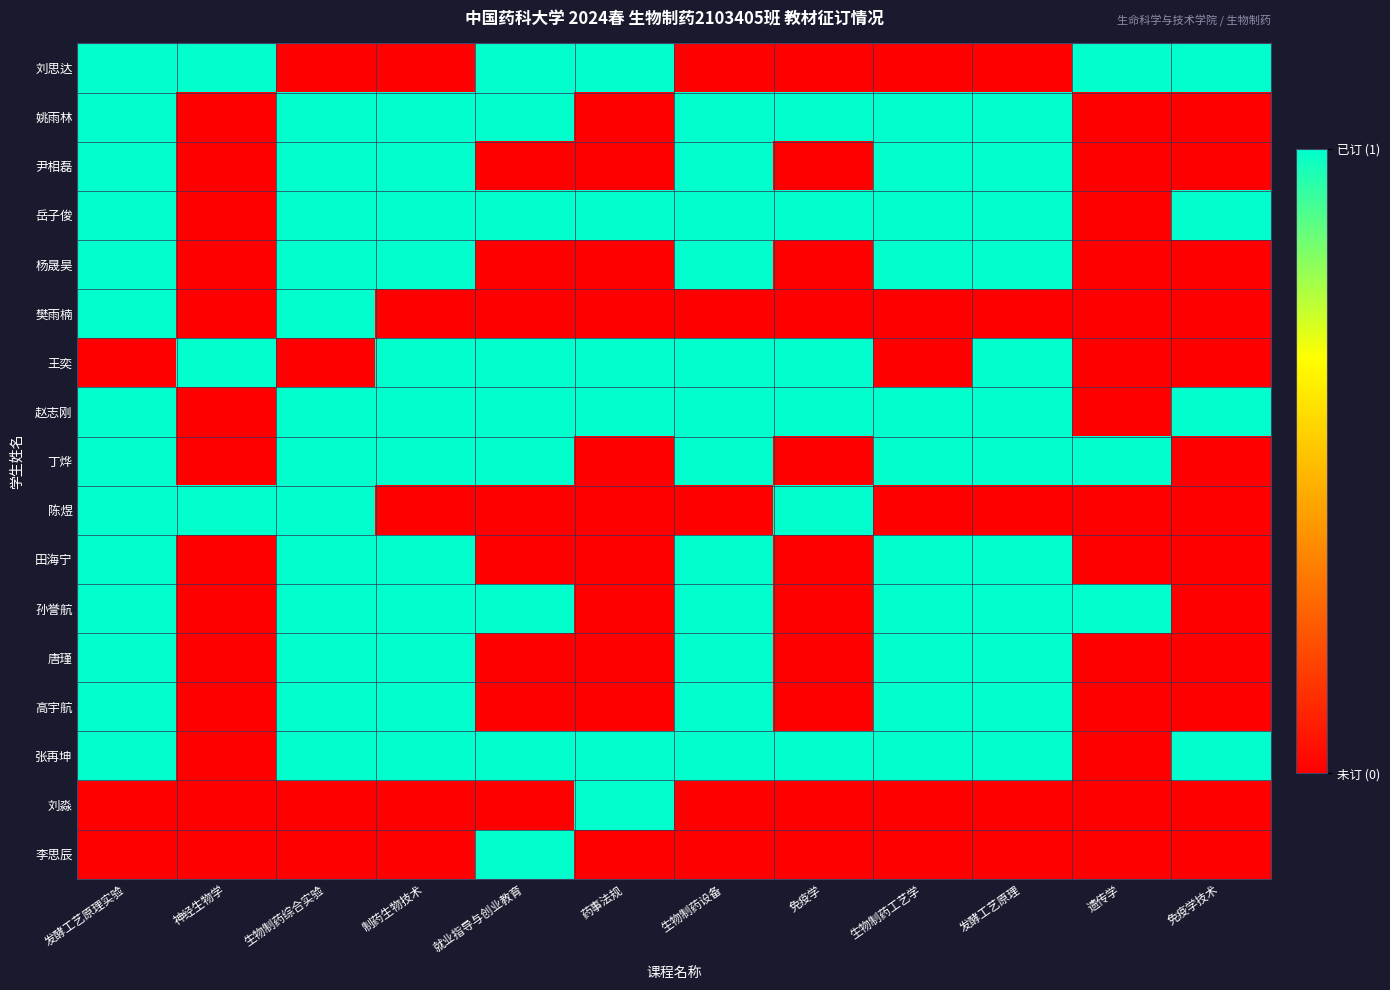

Reading left to right, transcribe all the data shown in this chart.

刘思达: 发酵工艺原理实验=1	神经生物学=1	生物制药综合实验=0	制药生物技术=0	就业指导与创业教育=1	药事法规=1	生物制药设备=0	免疫学=0	生物制药工艺学=0	发酵工艺原理=0	遗传学=1	免疫学技术=1
姚雨林: 发酵工艺原理实验=1	神经生物学=0	生物制药综合实验=1	制药生物技术=1	就业指导与创业教育=1	药事法规=0	生物制药设备=1	免疫学=1	生物制药工艺学=1	发酵工艺原理=1	遗传学=0	免疫学技术=0
尹相磊: 发酵工艺原理实验=1	神经生物学=0	生物制药综合实验=1	制药生物技术=1	就业指导与创业教育=0	药事法规=0	生物制药设备=1	免疫学=0	生物制药工艺学=1	发酵工艺原理=1	遗传学=0	免疫学技术=0
岳子俊: 发酵工艺原理实验=1	神经生物学=0	生物制药综合实验=1	制药生物技术=1	就业指导与创业教育=1	药事法规=1	生物制药设备=1	免疫学=1	生物制药工艺学=1	发酵工艺原理=1	遗传学=0	免疫学技术=1
杨晟昊: 发酵工艺原理实验=1	神经生物学=0	生物制药综合实验=1	制药生物技术=1	就业指导与创业教育=0	药事法规=0	生物制药设备=1	免疫学=0	生物制药工艺学=1	发酵工艺原理=1	遗传学=0	免疫学技术=0
樊雨楠: 发酵工艺原理实验=1	神经生物学=0	生物制药综合实验=1	制药生物技术=0	就业指导与创业教育=0	药事法规=0	生物制药设备=0	免疫学=0	生物制药工艺学=0	发酵工艺原理=0	遗传学=0	免疫学技术=0
王奕: 发酵工艺原理实验=0	神经生物学=1	生物制药综合实验=0	制药生物技术=1	就业指导与创业教育=1	药事法规=1	生物制药设备=1	免疫学=1	生物制药工艺学=0	发酵工艺原理=1	遗传学=0	免疫学技术=0
赵志刚: 发酵工艺原理实验=1	神经生物学=0	生物制药综合实验=1	制药生物技术=1	就业指导与创业教育=1	药事法规=1	生物制药设备=1	免疫学=1	生物制药工艺学=1	发酵工艺原理=1	遗传学=0	免疫学技术=1
丁烨: 发酵工艺原理实验=1	神经生物学=0	生物制药综合实验=1	制药生物技术=1	就业指导与创业教育=1	药事法规=0	生物制药设备=1	免疫学=0	生物制药工艺学=1	发酵工艺原理=1	遗传学=1	免疫学技术=0
陈煜: 发酵工艺原理实验=1	神经生物学=1	生物制药综合实验=1	制药生物技术=0	就业指导与创业教育=0	药事法规=0	生物制药设备=0	免疫学=1	生物制药工艺学=0	发酵工艺原理=0	遗传学=0	免疫学技术=0
田海宁: 发酵工艺原理实验=1	神经生物学=0	生物制药综合实验=1	制药生物技术=1	就业指导与创业教育=0	药事法规=0	生物制药设备=1	免疫学=0	生物制药工艺学=1	发酵工艺原理=1	遗传学=0	免疫学技术=0
孙誉航: 发酵工艺原理实验=1	神经生物学=0	生物制药综合实验=1	制药生物技术=1	就业指导与创业教育=1	药事法规=0	生物制药设备=1	免疫学=0	生物制药工艺学=1	发酵工艺原理=1	遗传学=1	免疫学技术=0
唐瑾: 发酵工艺原理实验=1	神经生物学=0	生物制药综合实验=1	制药生物技术=1	就业指导与创业教育=0	药事法规=0	生物制药设备=1	免疫学=0	生物制药工艺学=1	发酵工艺原理=1	遗传学=0	免疫学技术=0
高宇航: 发酵工艺原理实验=1	神经生物学=0	生物制药综合实验=1	制药生物技术=1	就业指导与创业教育=0	药事法规=0	生物制药设备=1	免疫学=0	生物制药工艺学=1	发酵工艺原理=1	遗传学=0	免疫学技术=0
张再坤: 发酵工艺原理实验=1	神经生物学=0	生物制药综合实验=1	制药生物技术=1	就业指导与创业教育=1	药事法规=1	生物制药设备=1	免疫学=1	生物制药工艺学=1	发酵工艺原理=1	遗传学=0	免疫学技术=1
刘淼: 发酵工艺原理实验=0	神经生物学=0	生物制药综合实验=0	制药生物技术=0	就业指导与创业教育=0	药事法规=1	生物制药设备=0	免疫学=0	生物制药工艺学=0	发酵工艺原理=0	遗传学=0	免疫学技术=0
李思辰: 发酵工艺原理实验=0	神经生物学=0	生物制药综合实验=0	制药生物技术=0	就业指导与创业教育=1	药事法规=0	生物制药设备=0	免疫学=0	生物制药工艺学=0	发酵工艺原理=0	遗传学=0	免疫学技术=0